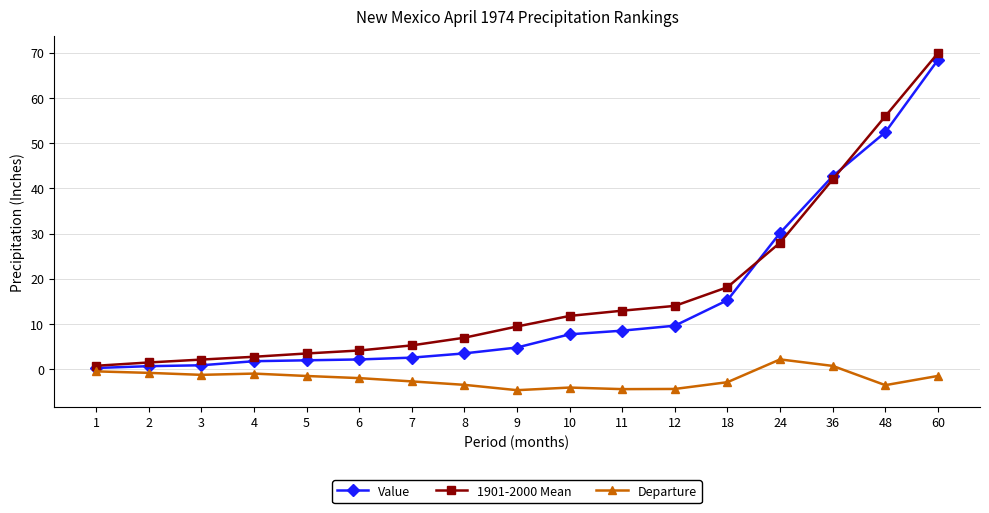

What is the spread (max minus min) of values at 11?

17.4